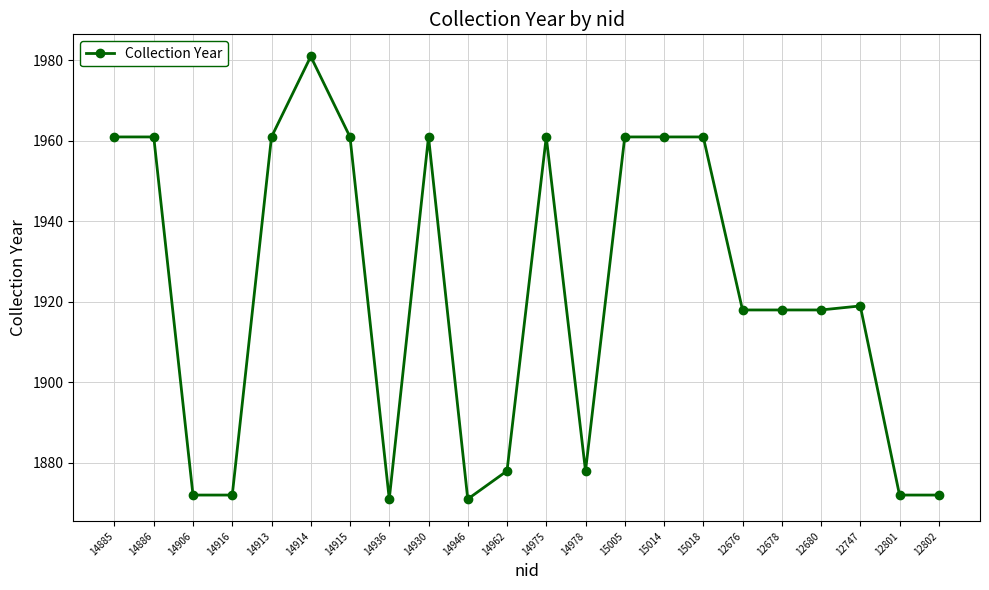

How many series are shown in this chart?

1